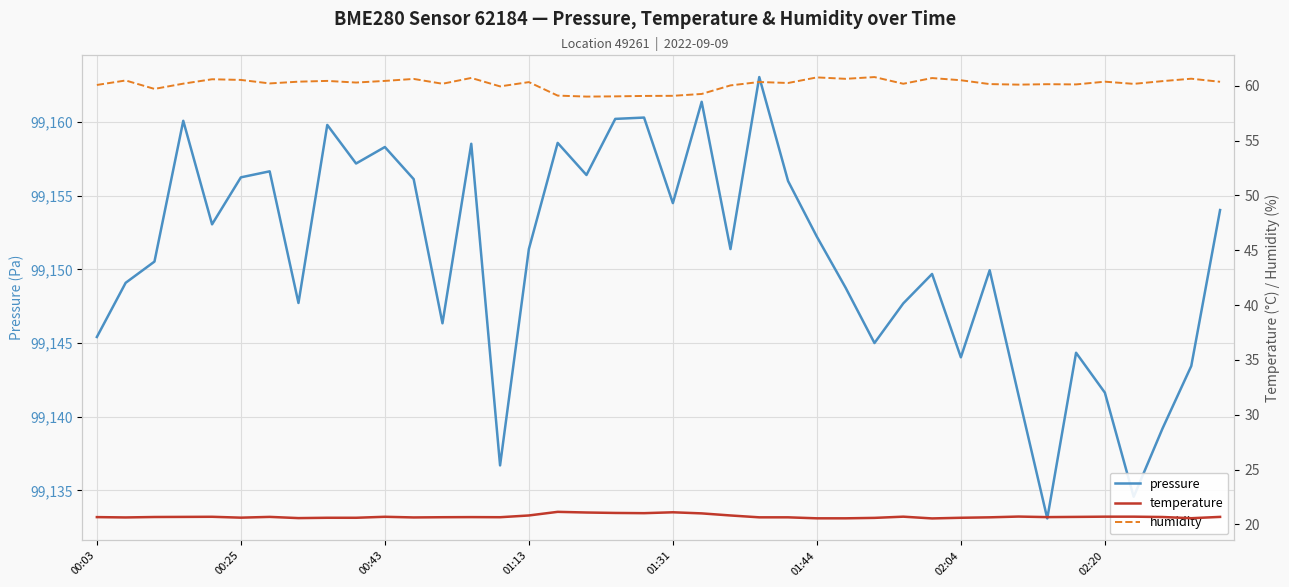

What is the value of the humidity point at the 13th from the left?

60.2